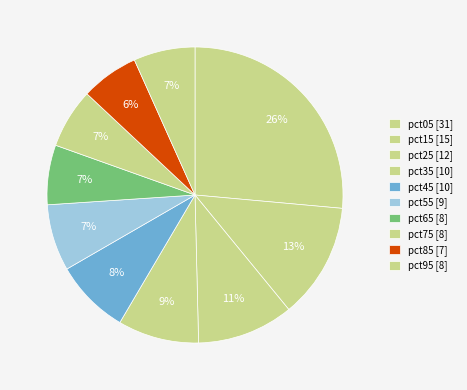

How many segments does this pie chart have?

10